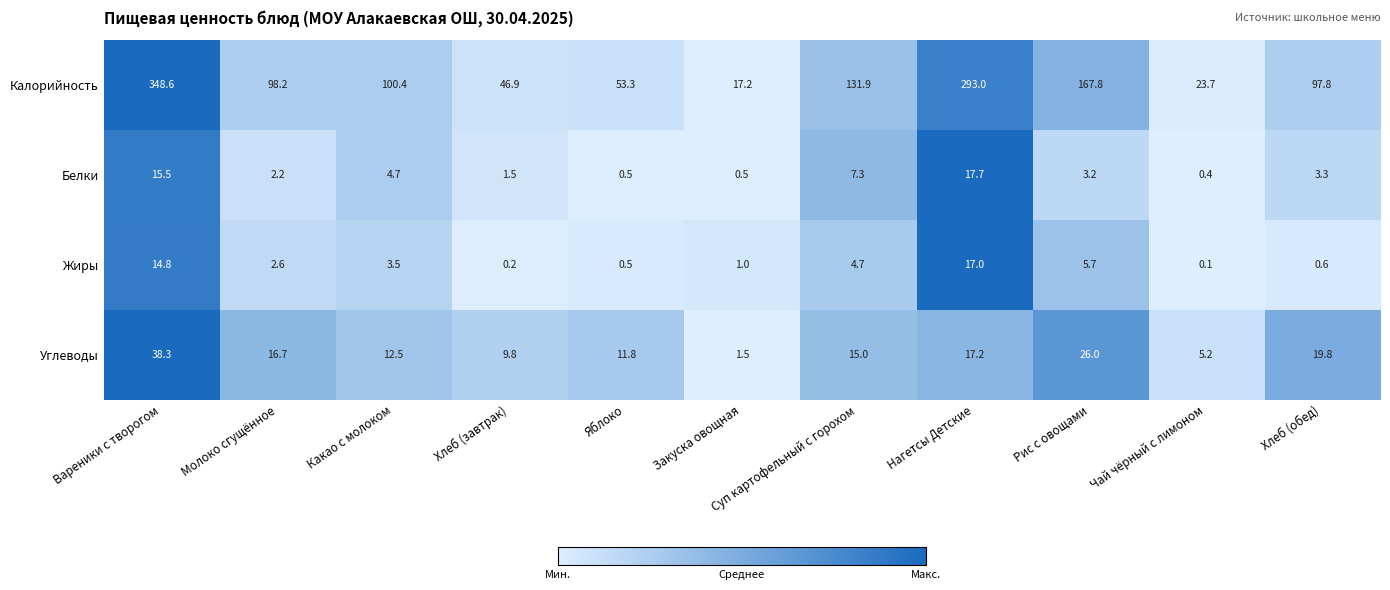

How many values in the Белки series are below 3?

5